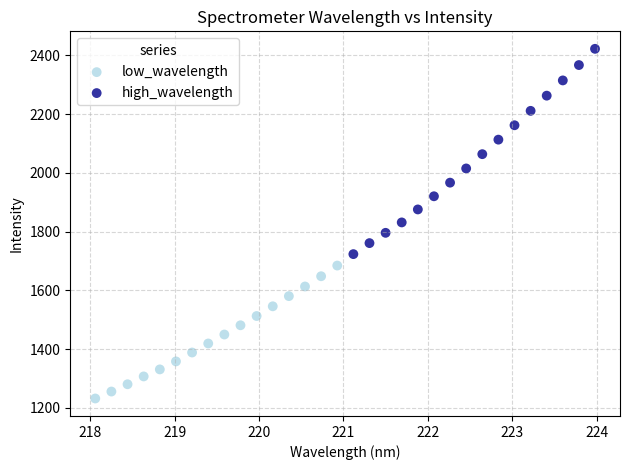

Which series contains the lowest Y value?

low_wavelength